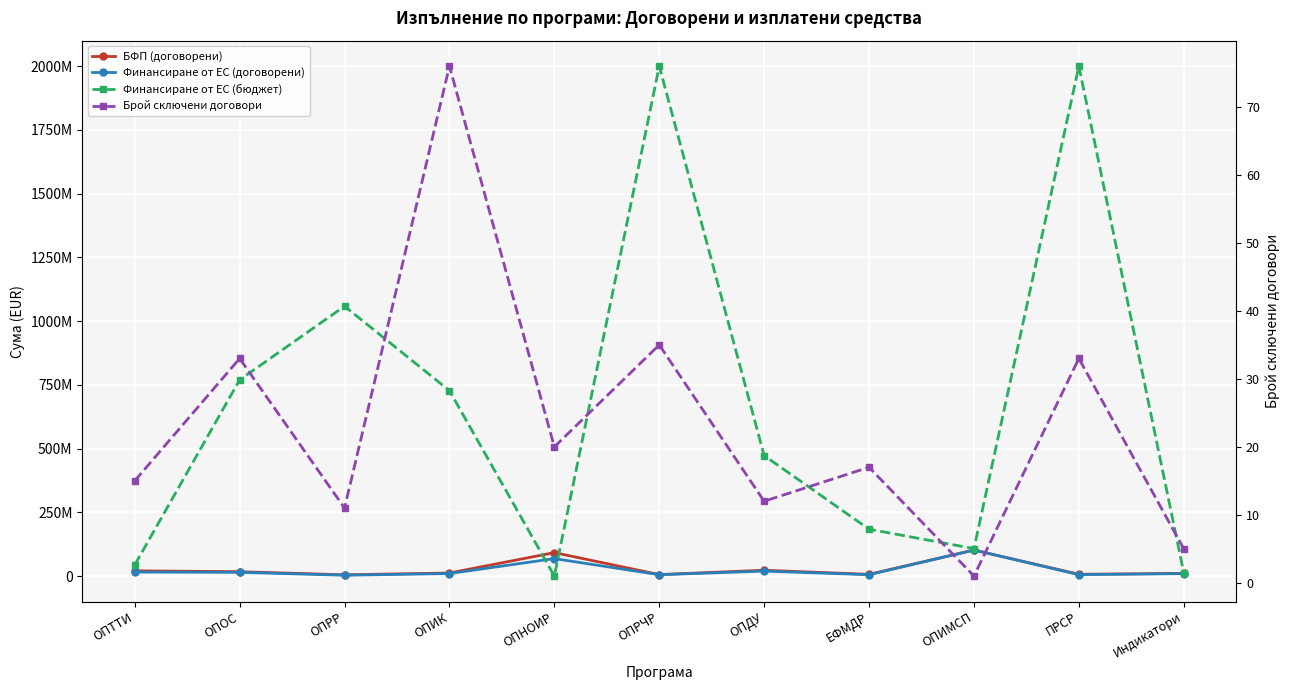

Between ЕФМДР and ОПИМСП, which is larger?

ОПИМСП